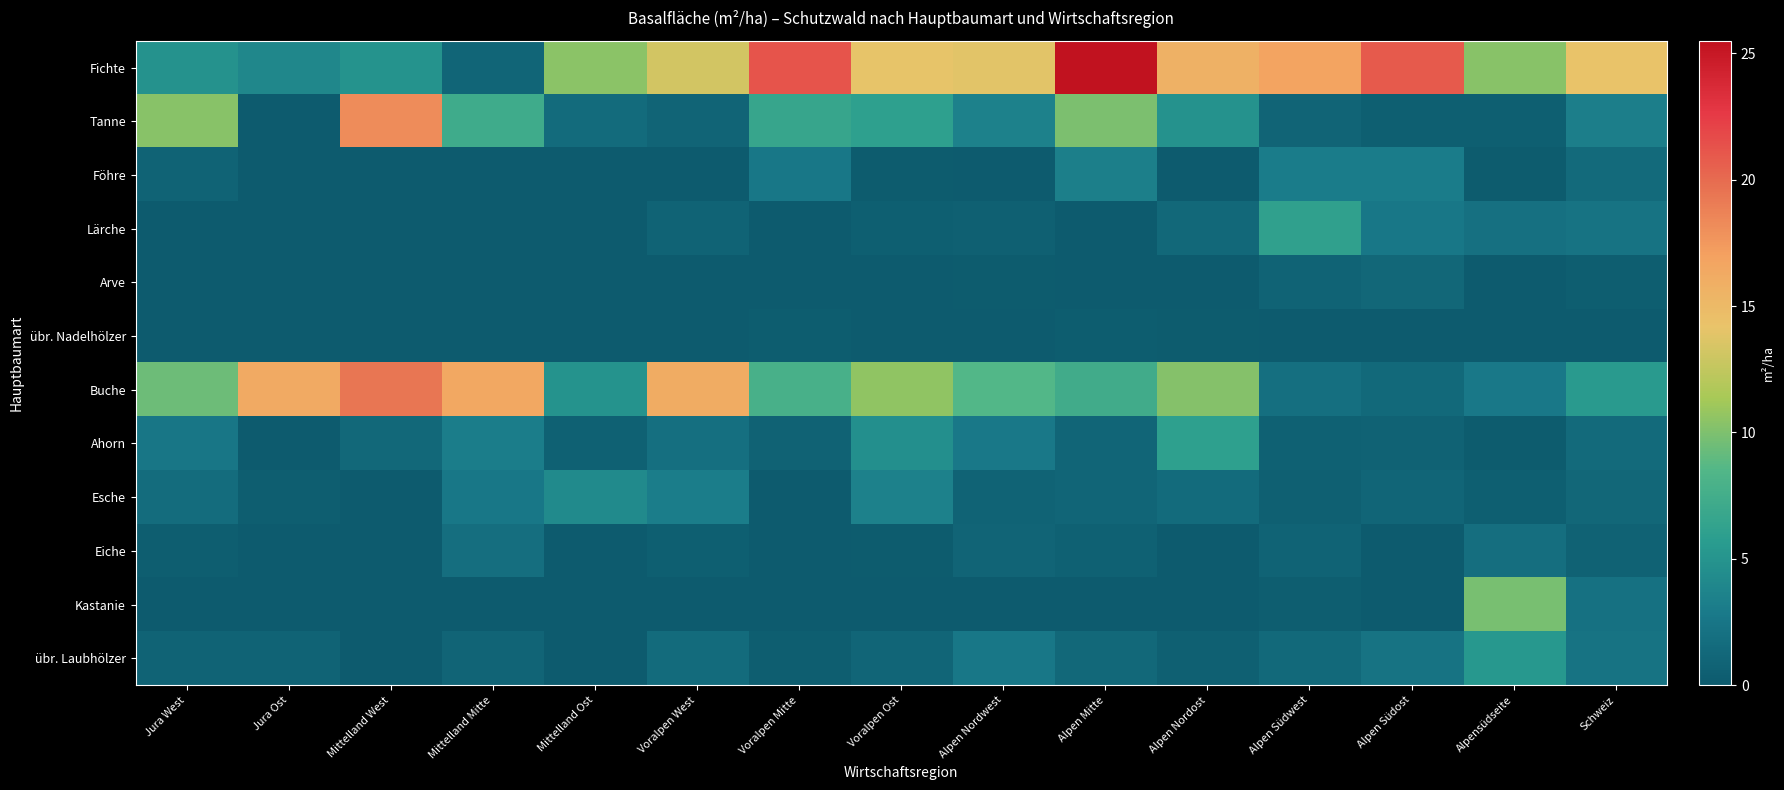

Reading left to right, transcribe all the data shown in this chart.

Fichte: Jura West=4.8	Jura Ost=3.9	Mittelland West=4.9	Mittelland Mitte=1.0	Mittelland Ost=10.4	Voralpen West=13.2	Voralpen Mitte=21.2	Voralpen Ost=14.1	Alpen Nordwest=13.9	Alpen Mitte=25.5	Alpen Nordost=15.7	Alpen Südwest=16.8	Alpen Südost=20.9	Alpensüdseite=10.3	Schweiz=14.2
Tanne: Jura West=10.3	Jura Ost=0.0	Mittelland West=18.2	Mittelland Mitte=7.2	Mittelland Ost=1.5	Voralpen West=0.9	Voralpen Mitte=6.6	Voralpen Ost=6.0	Alpen Nordwest=3.4	Alpen Mitte=9.9	Alpen Nordost=4.8	Alpen Südwest=0.9	Alpen Südost=0.4	Alpensüdseite=0.4	Schweiz=3.2
Föhre: Jura West=0.8	Jura Ost=0.0	Mittelland West=0.0	Mittelland Mitte=0.0	Mittelland Ost=0.0	Voralpen West=0.0	Voralpen Mitte=2.6	Voralpen Ost=0.1	Alpen Nordwest=0.0	Alpen Mitte=3.3	Alpen Nordost=0.0	Alpen Südwest=3.0	Alpen Südost=3.0	Alpensüdseite=0.1	Schweiz=1.4
Lärche: Jura West=0.0	Jura Ost=0.0	Mittelland West=0.0	Mittelland Mitte=0.0	Mittelland Ost=0.0	Voralpen West=0.8	Voralpen Mitte=0.0	Voralpen Ost=0.4	Alpen Nordwest=0.5	Alpen Mitte=0.0	Alpen Nordost=1.2	Alpen Südwest=6.1	Alpen Südost=2.6	Alpensüdseite=2.0	Schweiz=2.2
Arve: Jura West=0.0	Jura Ost=0.0	Mittelland West=0.0	Mittelland Mitte=0.0	Mittelland Ost=0.0	Voralpen West=0.0	Voralpen Mitte=0.0	Voralpen Ost=0.0	Alpen Nordwest=0.1	Alpen Mitte=0.0	Alpen Nordost=0.0	Alpen Südwest=0.8	Alpen Südost=1.1	Alpensüdseite=0.0	Schweiz=0.3
übr. Nadelhölzer: Jura West=0.0	Jura Ost=0.0	Mittelland West=0.0	Mittelland Mitte=0.0	Mittelland Ost=0.0	Voralpen West=0.0	Voralpen Mitte=0.2	Voralpen Ost=0.0	Alpen Nordwest=0.0	Alpen Mitte=0.2	Alpen Nordost=0.1	Alpen Südwest=0.0	Alpen Südost=0.0	Alpensüdseite=0.0	Schweiz=0.0
Buche: Jura West=9.4	Jura Ost=16.3	Mittelland West=19.4	Mittelland Mitte=16.5	Mittelland Ost=4.9	Voralpen West=16.1	Voralpen Mitte=7.8	Voralpen Ost=10.6	Alpen Nordwest=8.5	Alpen Mitte=7.3	Alpen Nordost=10.2	Alpen Südwest=1.9	Alpen Südost=1.3	Alpensüdseite=2.7	Schweiz=5.5
Ahorn: Jura West=2.5	Jura Ost=0.0	Mittelland West=1.2	Mittelland Mitte=3.1	Mittelland Ost=0.6	Voralpen West=1.9	Voralpen Mitte=0.7	Voralpen Ost=4.6	Alpen Nordwest=2.7	Alpen Mitte=1.0	Alpen Nordost=6.0	Alpen Südwest=0.6	Alpen Südost=0.7	Alpensüdseite=0.1	Schweiz=1.4
Esche: Jura West=1.6	Jura Ost=0.3	Mittelland West=0.0	Mittelland Mitte=2.6	Mittelland Ost=4.2	Voralpen West=3.1	Voralpen Mitte=0.0	Voralpen Ost=3.4	Alpen Nordwest=0.8	Alpen Mitte=1.0	Alpen Nordost=1.5	Alpen Südwest=0.5	Alpen Südost=1.0	Alpensüdseite=0.4	Schweiz=1.1
Eiche: Jura West=0.3	Jura Ost=0.0	Mittelland West=0.0	Mittelland Mitte=1.8	Mittelland Ost=0.0	Voralpen West=0.4	Voralpen Mitte=0.0	Voralpen Ost=0.1	Alpen Nordwest=0.9	Alpen Mitte=0.6	Alpen Nordost=0.0	Alpen Südwest=0.8	Alpen Südost=0.0	Alpensüdseite=1.8	Schweiz=0.7
Kastanie: Jura West=0.0	Jura Ost=0.0	Mittelland West=0.0	Mittelland Mitte=0.0	Mittelland Ost=0.0	Voralpen West=0.0	Voralpen Mitte=0.0	Voralpen Ost=0.0	Alpen Nordwest=0.0	Alpen Mitte=0.0	Alpen Nordost=0.0	Alpen Südwest=0.3	Alpen Südost=0.0	Alpensüdseite=9.8	Schweiz=2.1
übr. Laubhölzer: Jura West=0.8	Jura Ost=0.8	Mittelland West=0.0	Mittelland Mitte=0.9	Mittelland Ost=0.0	Voralpen West=1.5	Voralpen Mitte=0.3	Voralpen Ost=1.0	Alpen Nordwest=2.6	Alpen Mitte=1.2	Alpen Nordost=0.5	Alpen Südwest=1.3	Alpen Südost=2.2	Alpensüdseite=5.3	Schweiz=2.2